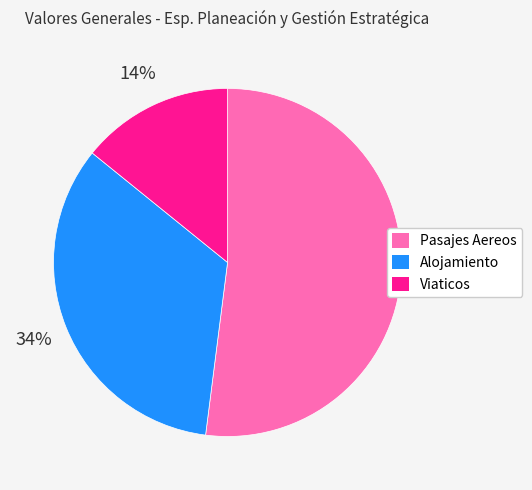

To the nearest percent, what percentage of the pie is Alojamiento?

34%